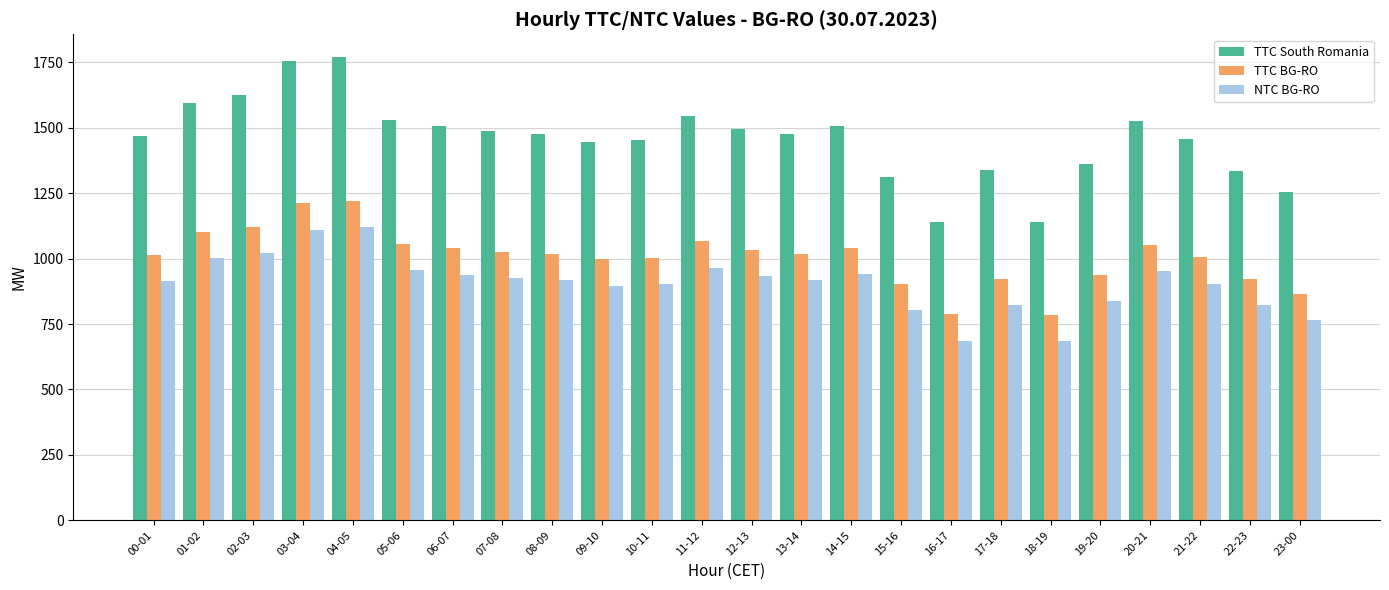

What is the sum of the TTC BG-RO values at 07-08 and 09-10?

2024